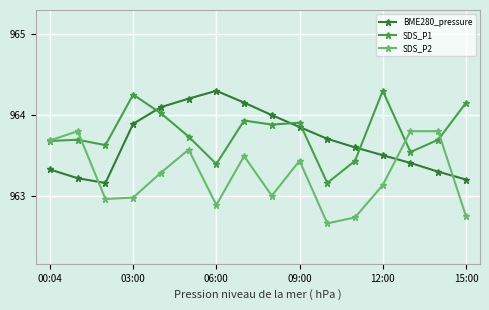

At how many categories does at least one series exceed 962?

16